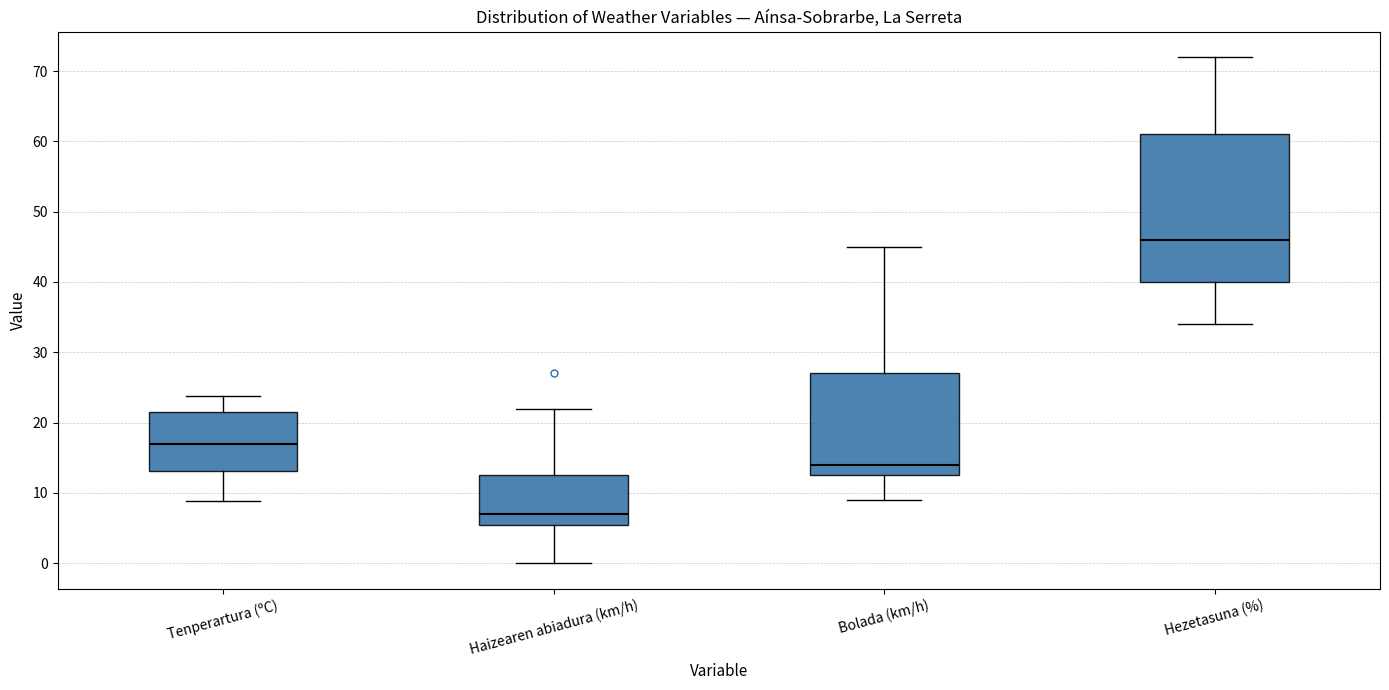

Reading left to right, read every box against the y-axis: the position of its median line, the range the box covers, and the ends of its whiskers. The values are not printed on the chart, so give them approximately, as read against the axis.

Tenperartura (ºC): median 17, box 13 to 22, whiskers 9 to 24
Haizearen abiadura (km/h): median 7, box 6 to 13, whiskers 0 to 22
Bolada (km/h): median 14, box 13 to 27, whiskers 9 to 45
Hezetasuna (%): median 46, box 40 to 61, whiskers 34 to 72